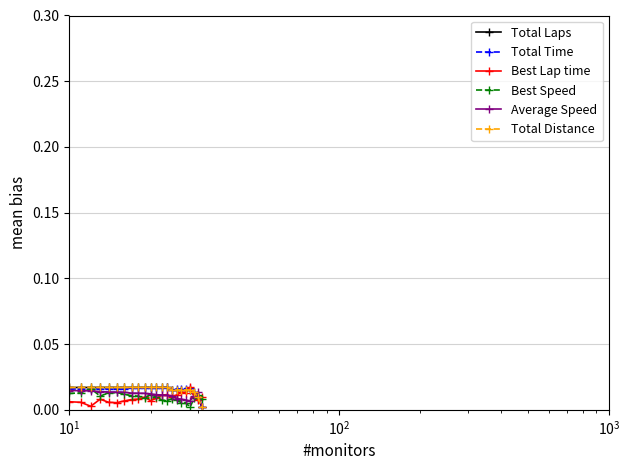

How many lines are shown in the chart?

6